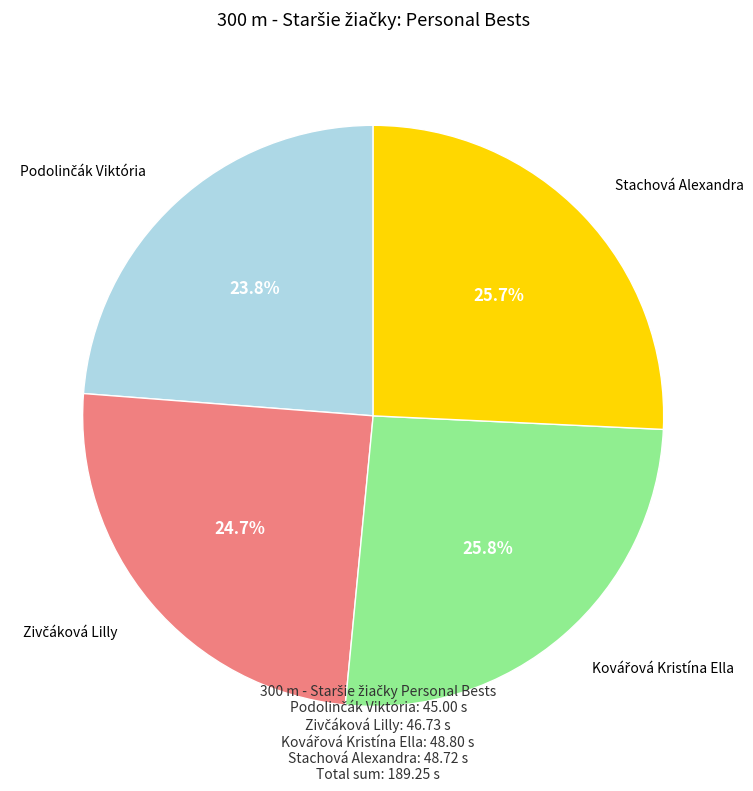

How many segments does this pie chart have?

4